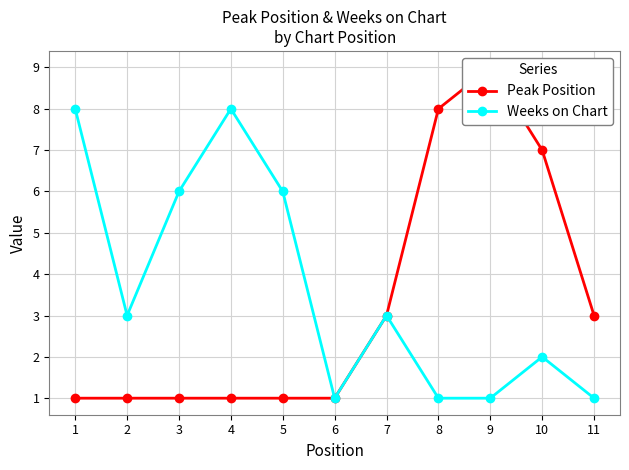

What is the difference between the second highest and second lowest values in the Weeks on Chart series?

7